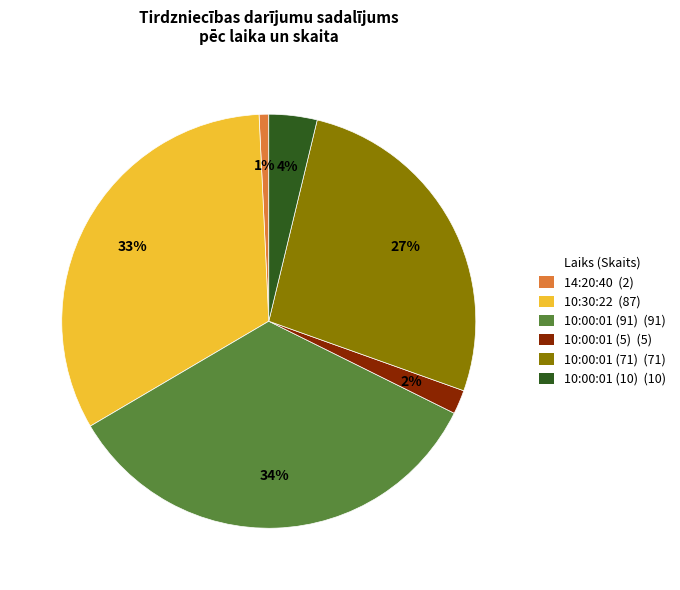

Is the sum of 10:00:01 (71) (71) and 10:00:01 (5) (5) greater than half?

No